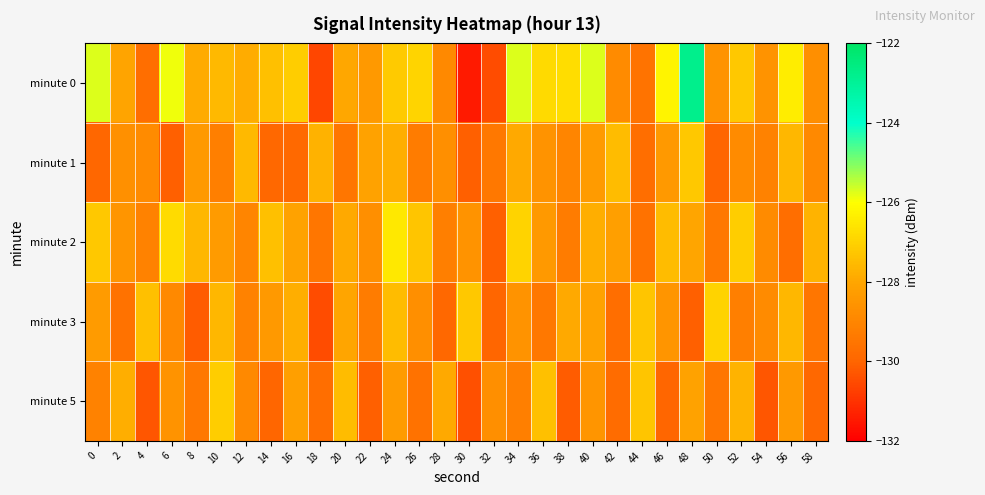

Count the number of data series in this chart.

5